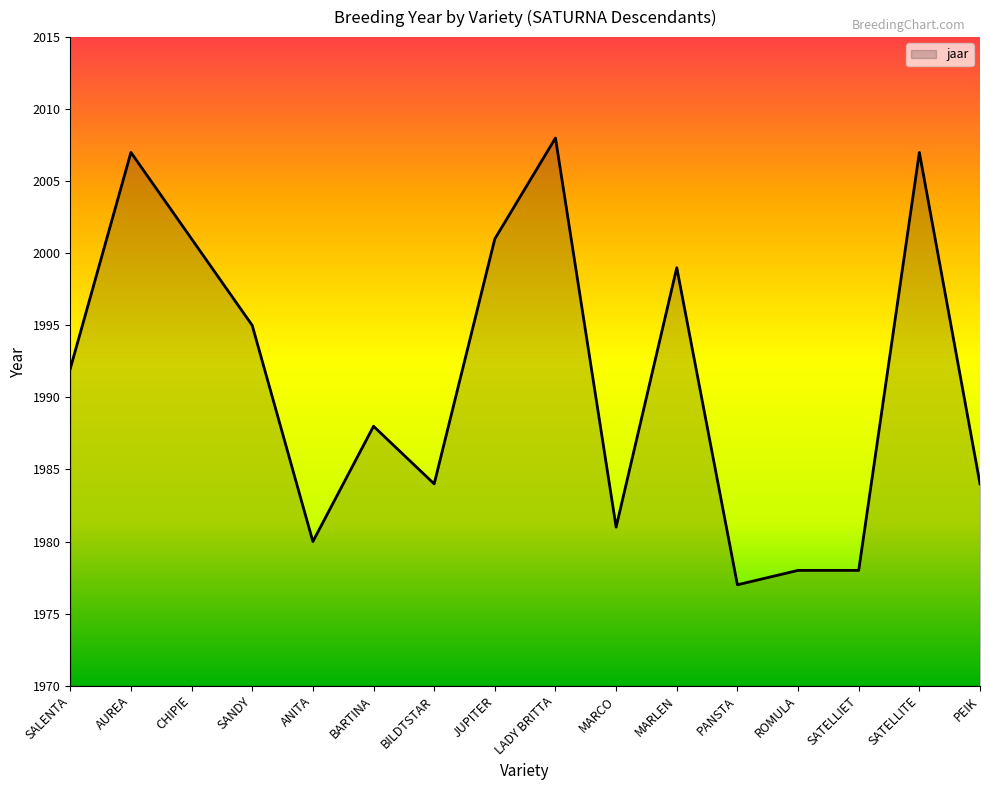

What is the maximum value shown in the chart?

2008